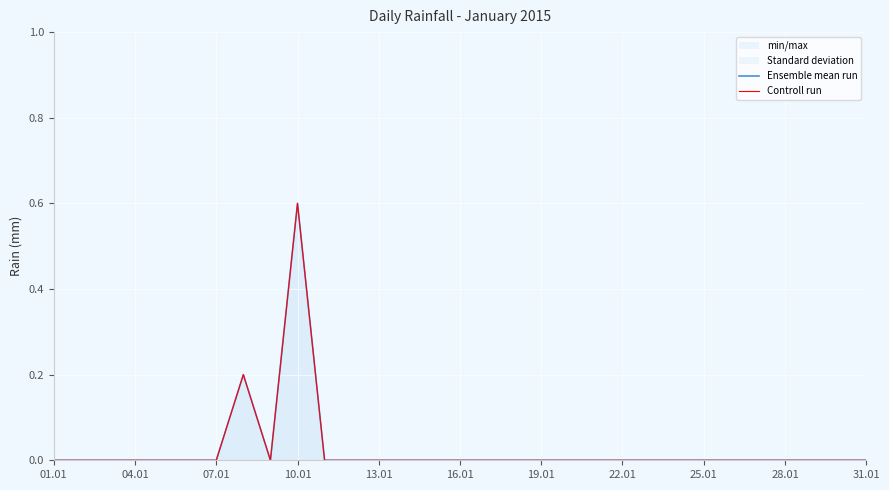

Where is Controll run nearest to the value 0?

01.01